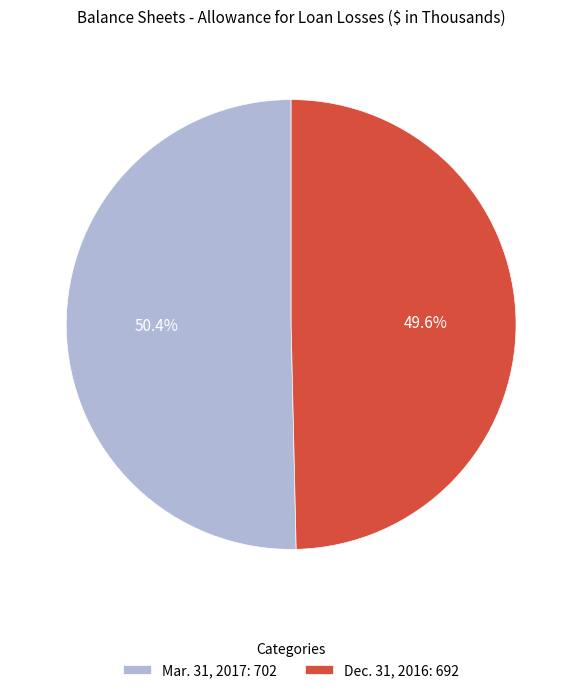

To the nearest percent, what percentage of the pie is Dec. 31, 2016?

50%